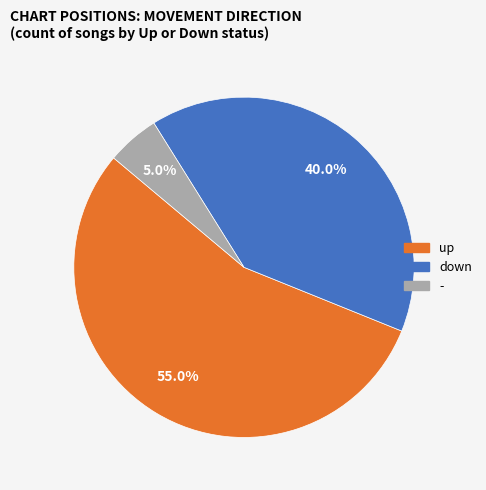

Count the number of slices in the pie.

3